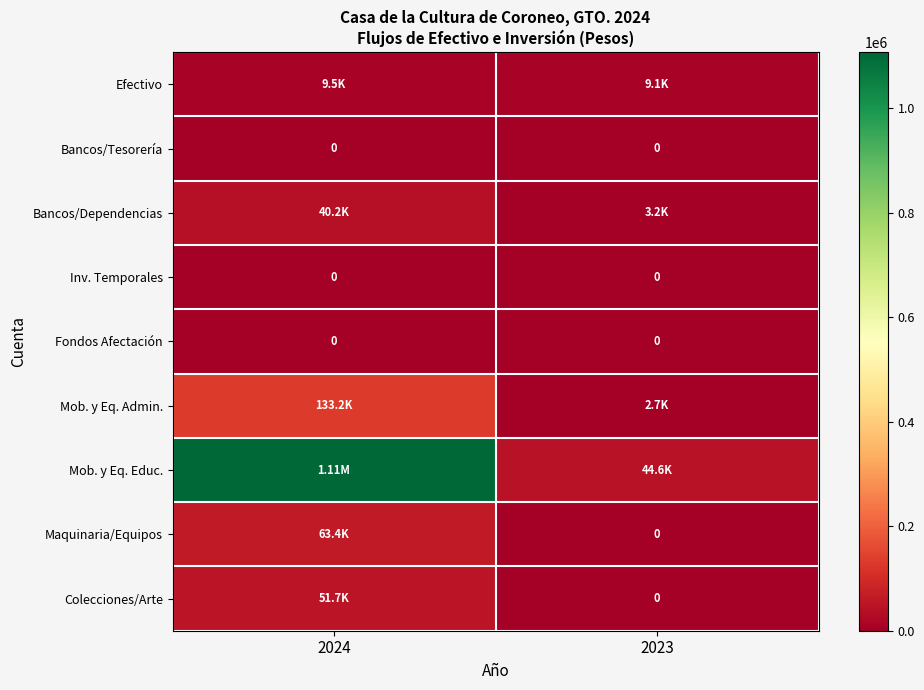

How many categories are shown in the chart?

2